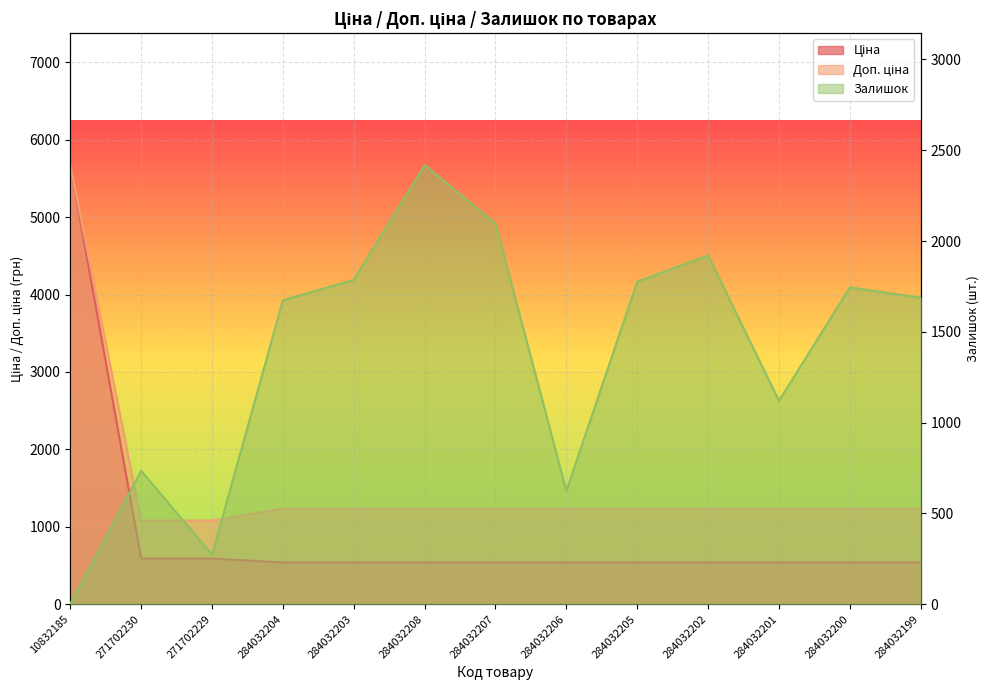

Between which two adjacent categories do Залишок and Ціна first intersect?

10832185 and 271702230